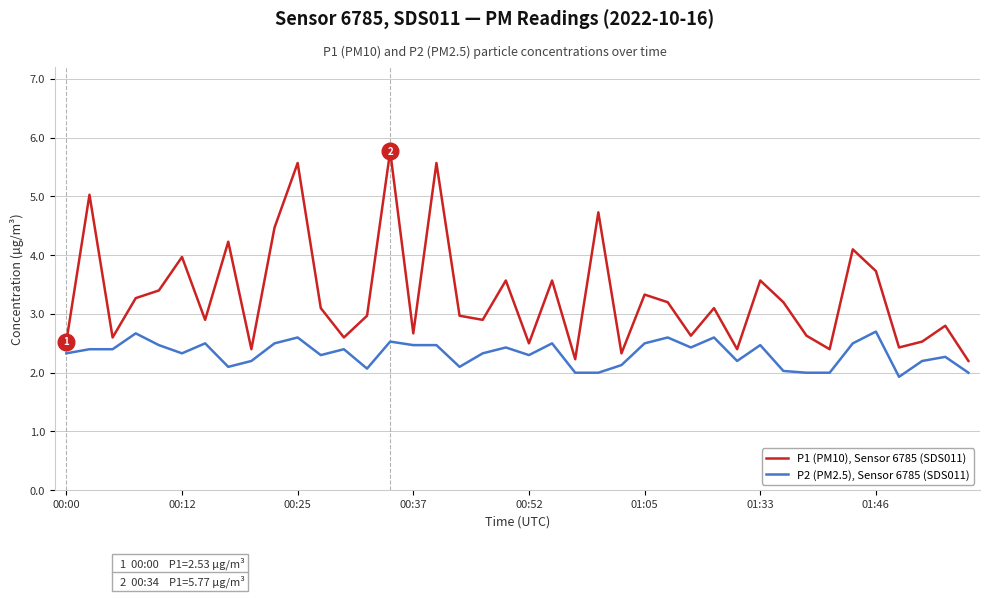

Which series has the largest total across all categories?

P1 (PM10), Sensor 6785 (SDS011)